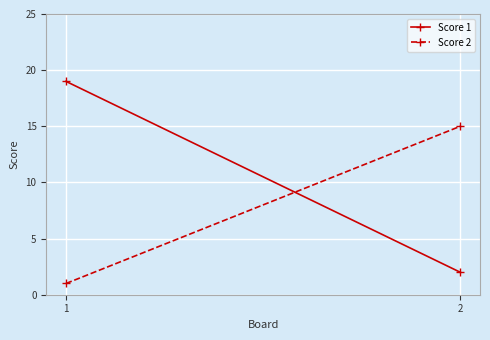

Which category has the lowest value across all series?

1